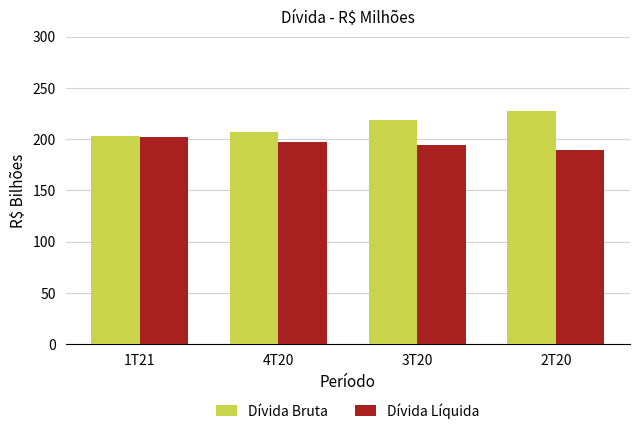

What is the difference between the second highest and second lowest values in the Dívida Líquida series?

2.2